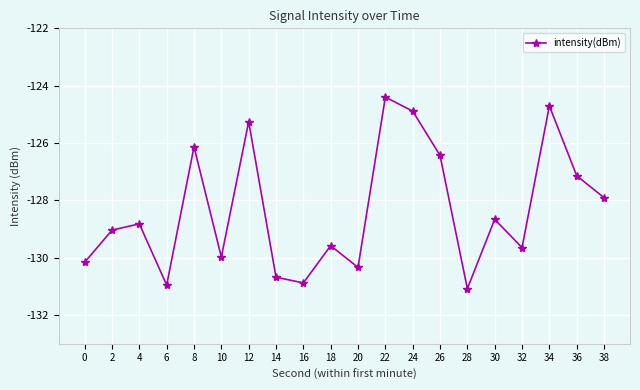

What is the greatest value displayed?

-124.4